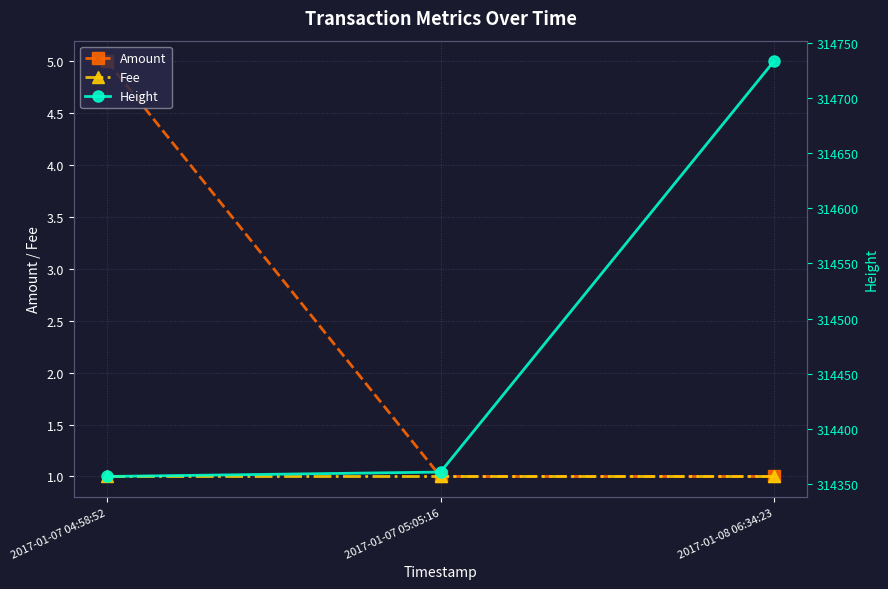

Is it true that Amount equals 1 at 2017-01-07 05:05:16?

True